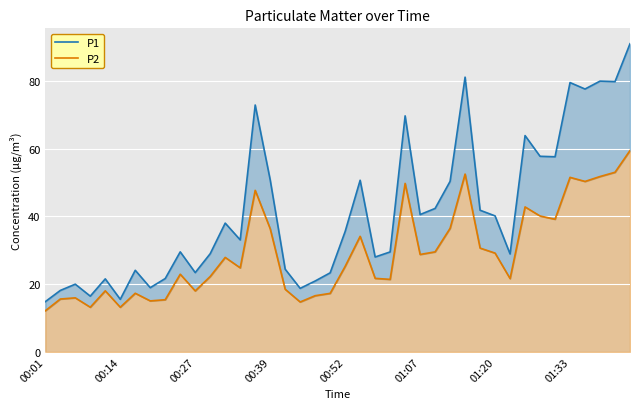

True or false: P1 and P2 intersect in this chart.

False